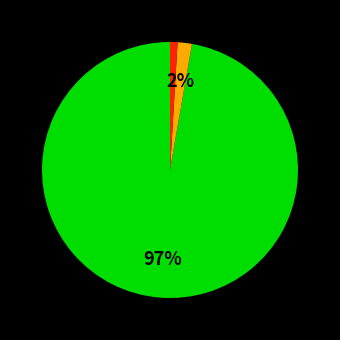

Does any single category account for the majority?

Yes